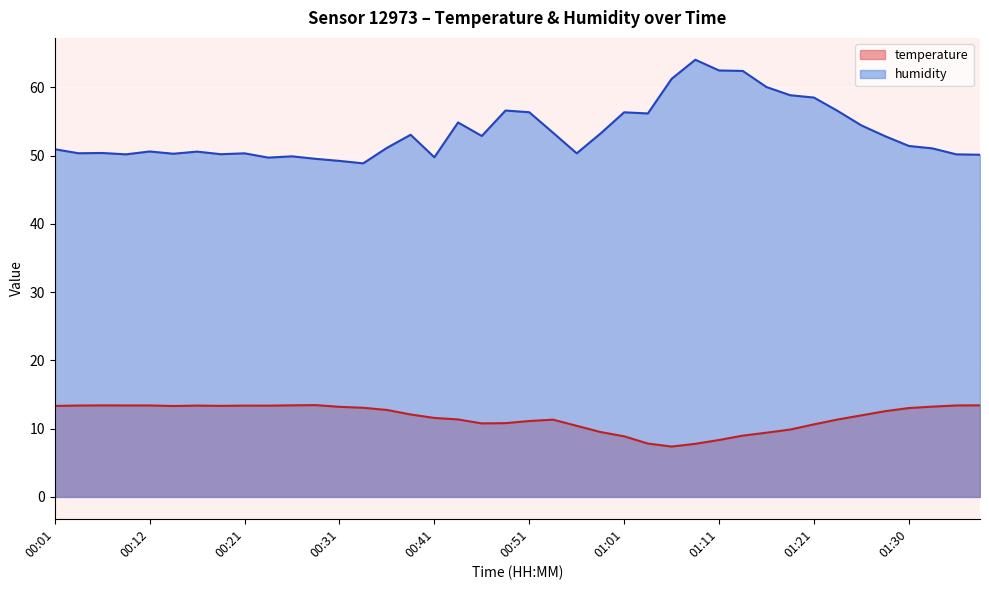

What are all the series names shown in the legend?

temperature, humidity